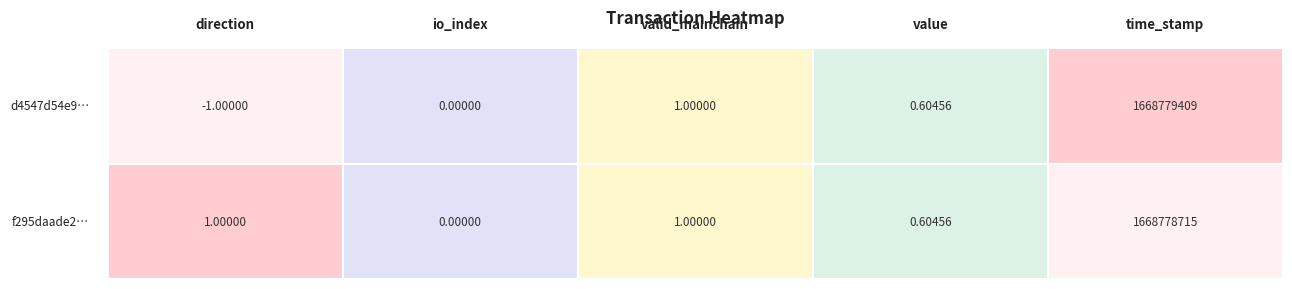

At how many categories does at least one series exceed 1021581371?

1